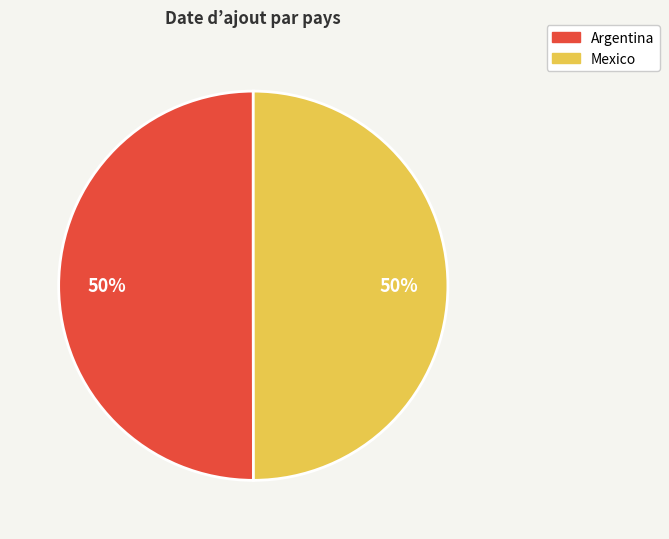

To the nearest percent, what is the combined percentage of Mexico and Argentina?

100%